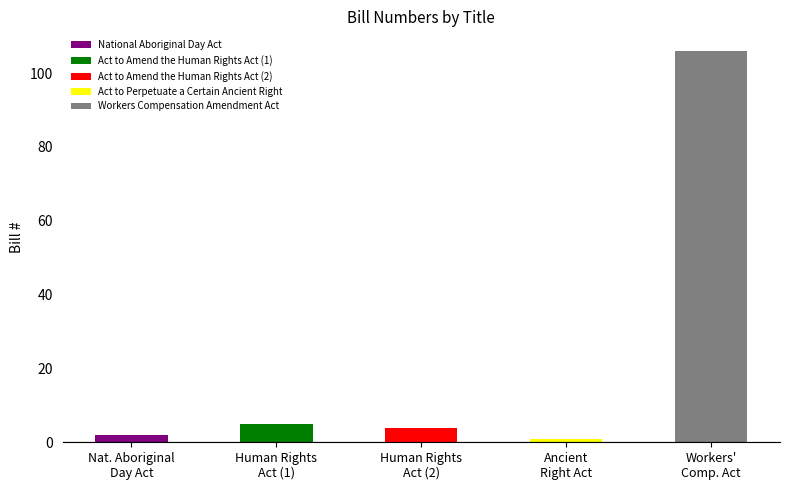

Count the number of categories in the chart.

5